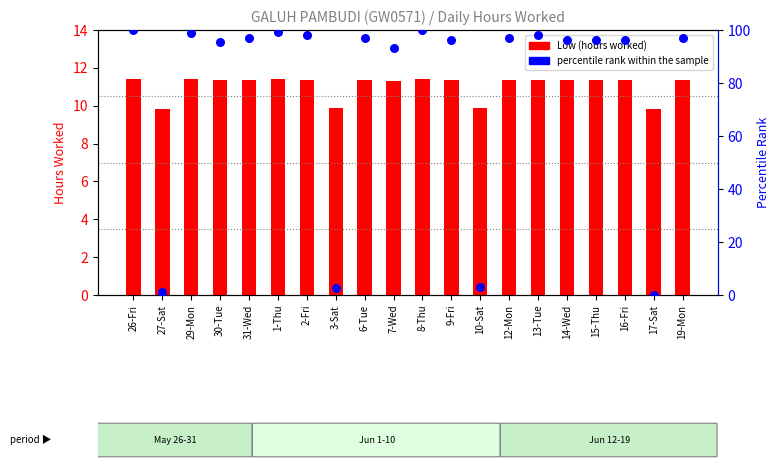

Which series contains the highest Y value?

percentile rank within the sample